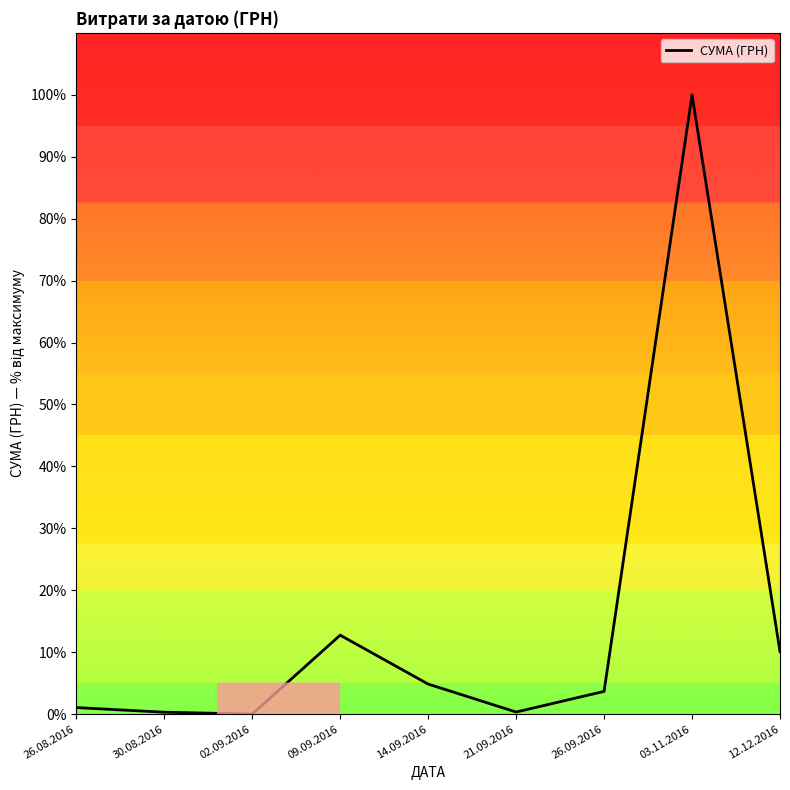

True or false: the data shows 100.0 at 03.11.2016.

True